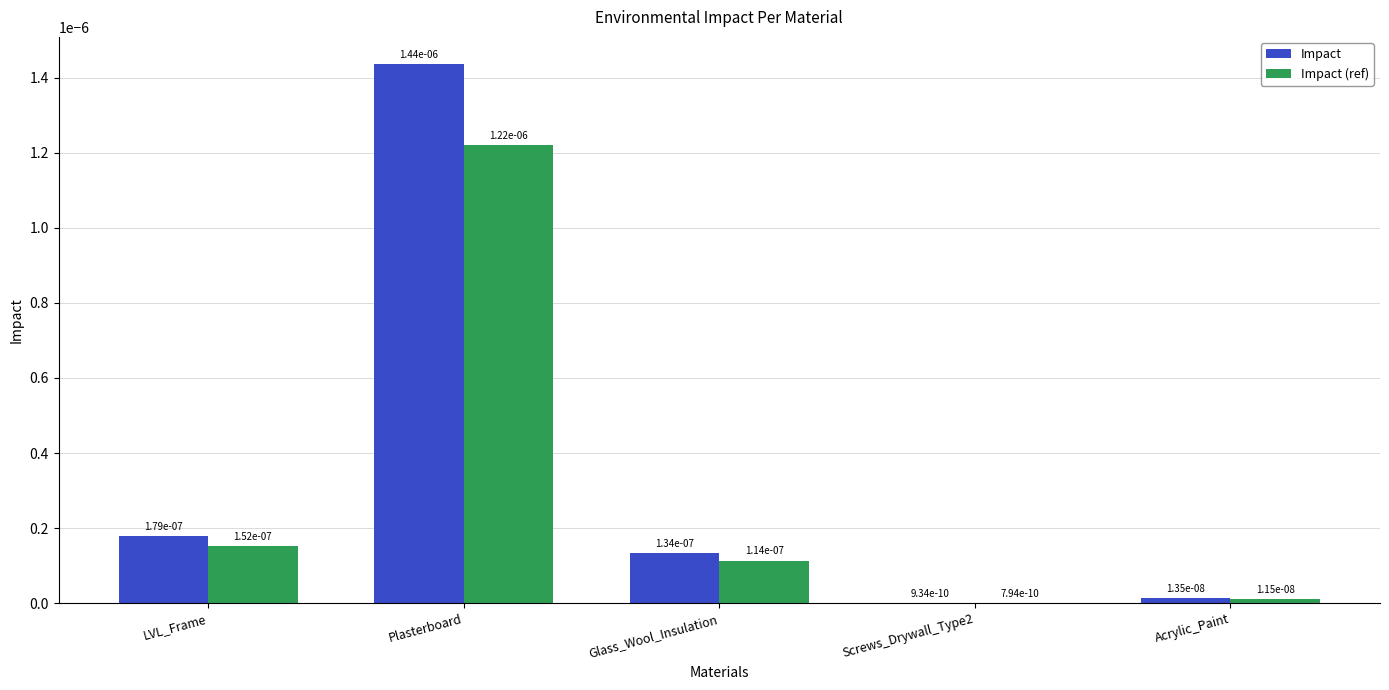

Does the chart contain stacked bars?

No